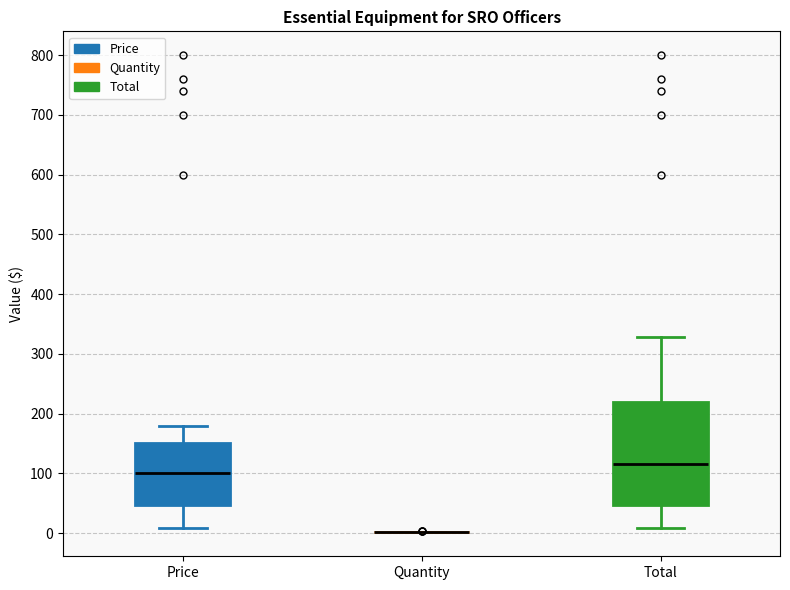

Which box is the tallest, from its lower edge to its upper edge?

Total